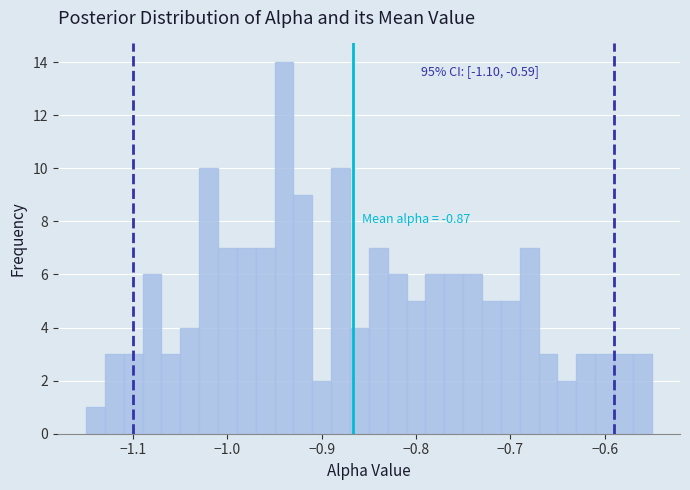

Read against the x-axis, roughly where is the centre of the tallest bar?

-0.94